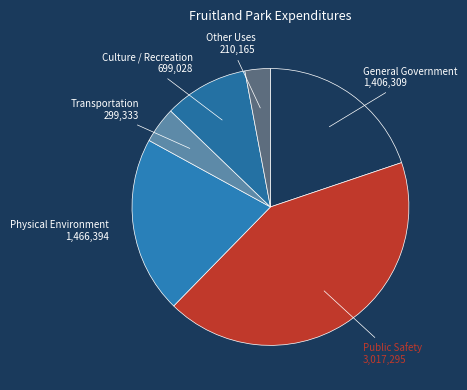

Which category has the smallest portion of the pie?

Other Uses